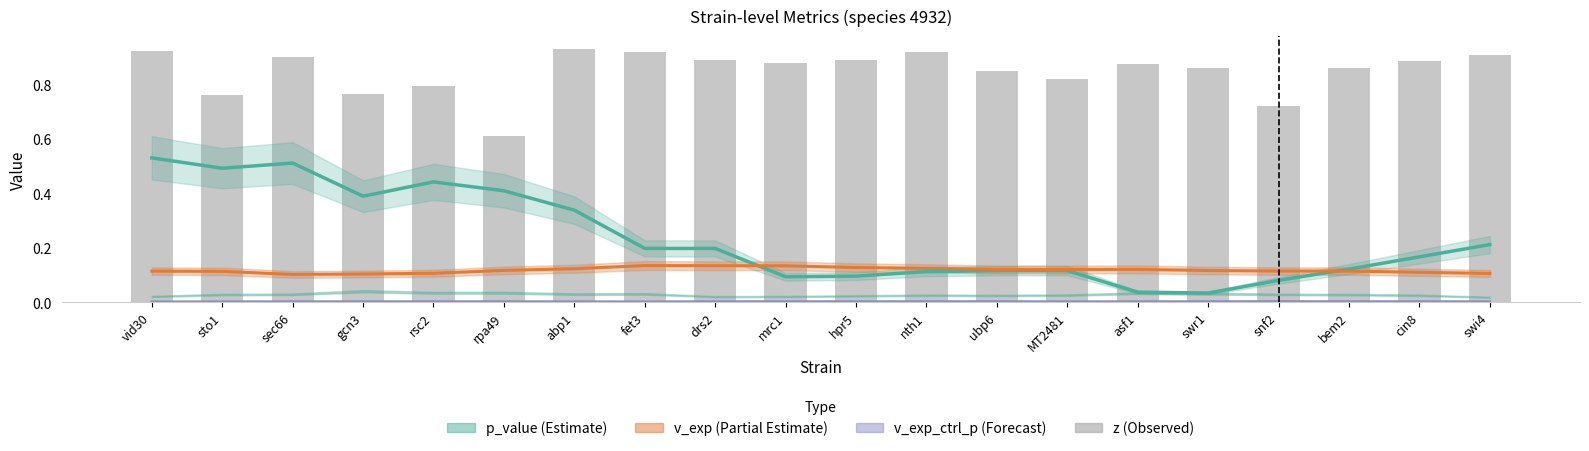

What position from the left is rpa49?

6